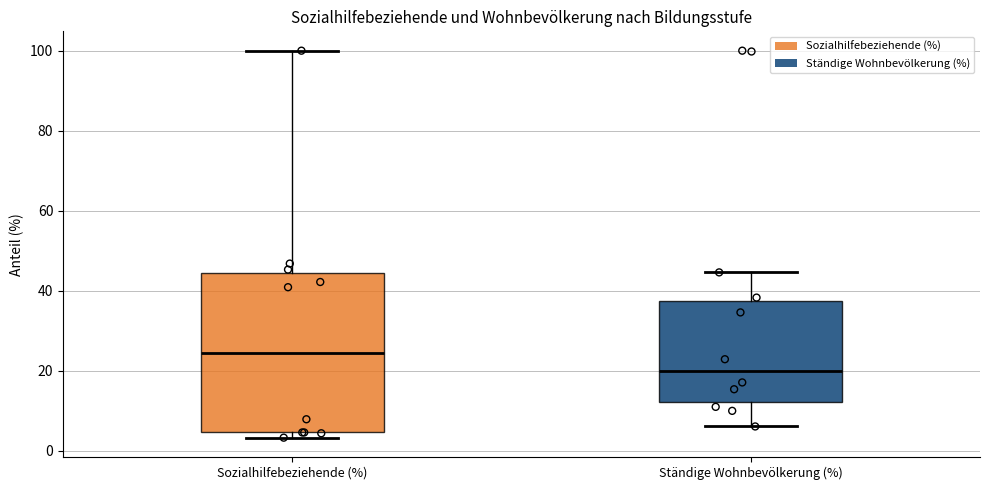

Where is the upper edge of the box for Ständige Wohnbevölkerung (%) on the y-axis? The values are not printed on the chart, so give them approximately, as read against the axis.

38